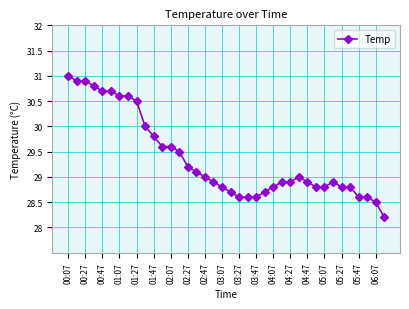

What is the difference between the maximum and second lowest values?

2.5